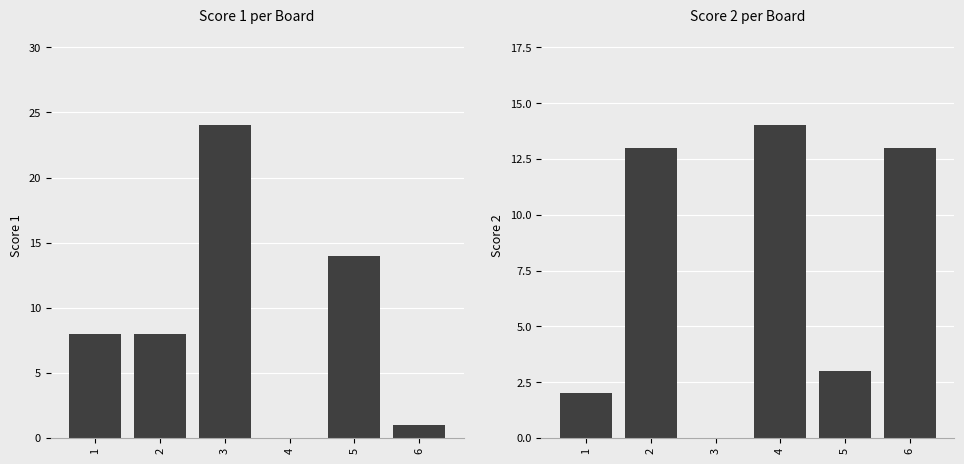

How many data points in Score 2 are above 13?

1